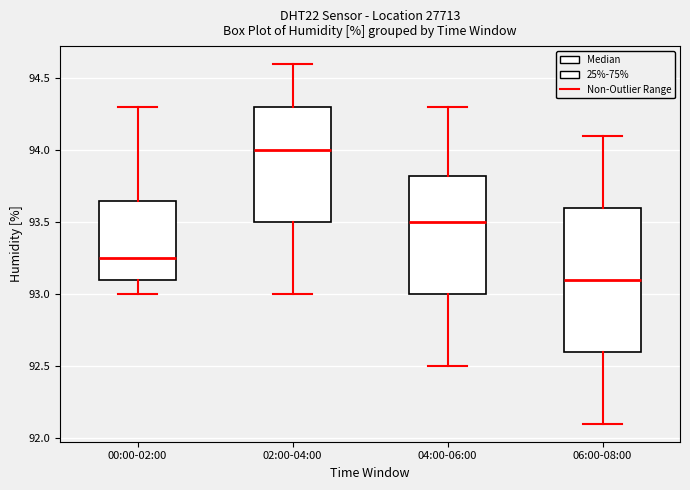

Which box is the tallest, from its lower edge to its upper edge?

06:00-08:00